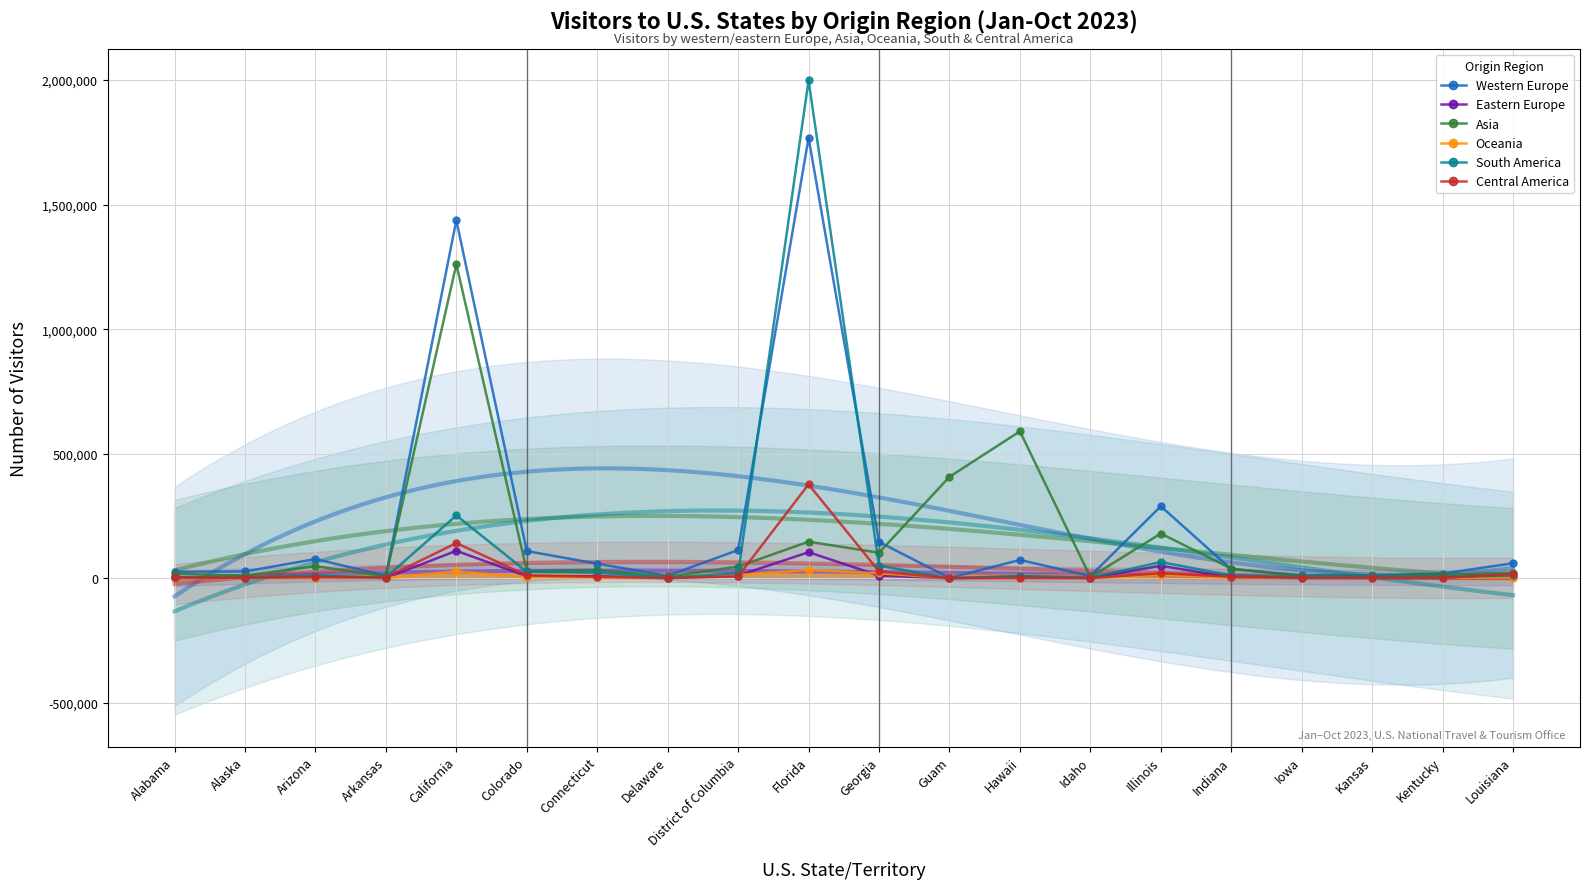

How many categories are shown in the chart?

20